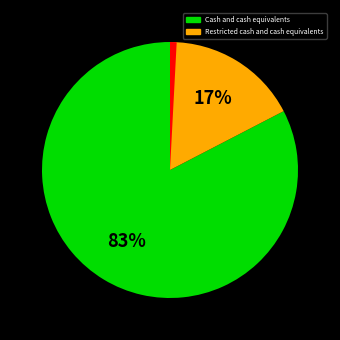

Is there any slice that represents more than half of the pie?

Yes